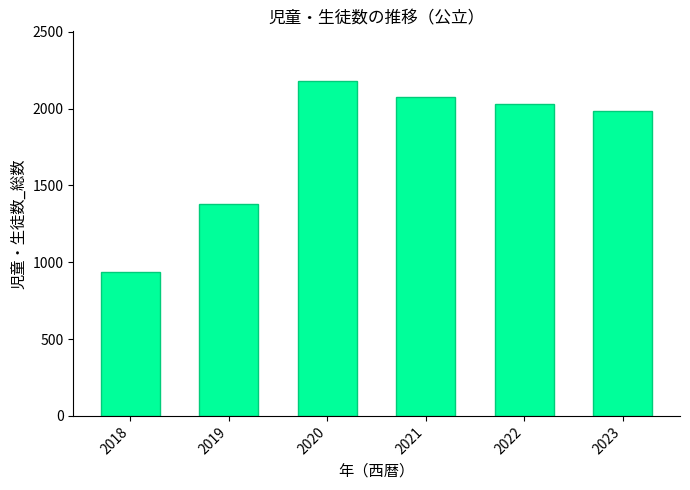

Reading right to left, what are all the values shown in this chart?

2023=1983	2022=2030	2021=2073	2020=2176	2019=1381	2018=936